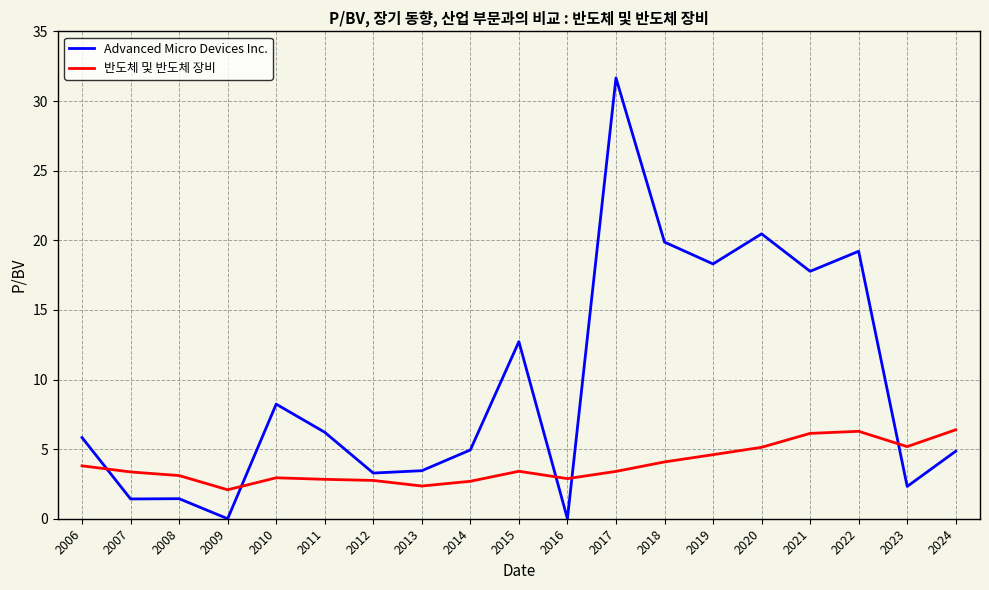

What is the total value across all series at 2014?

7.6